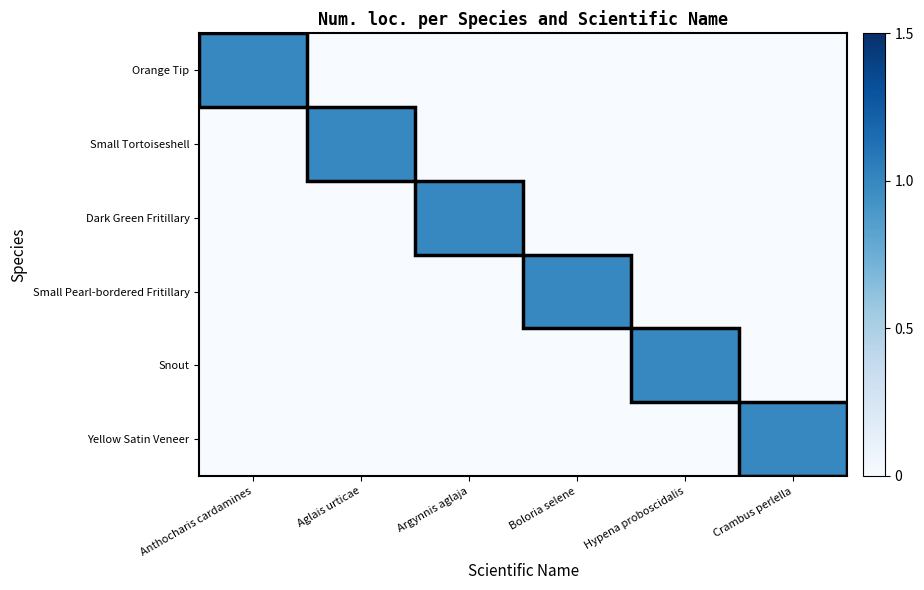

What is the difference between the highest and lowest values at Argynnis aglaja?

1